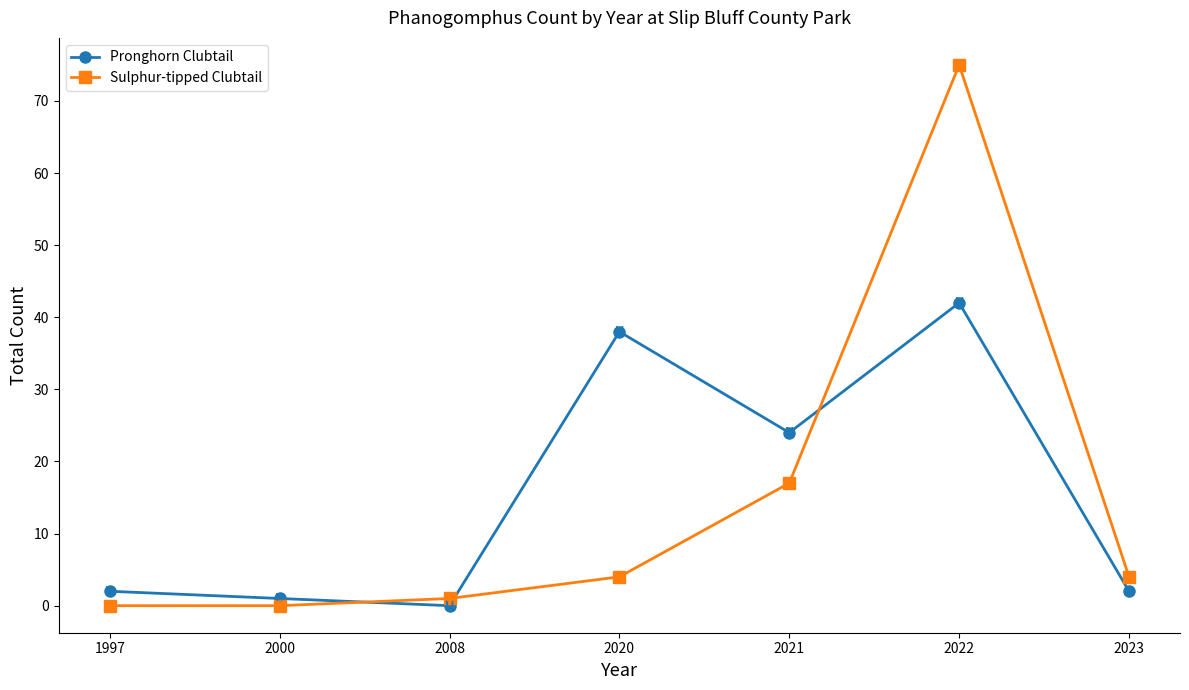

Which series has the widest spread of values?

Sulphur-tipped Clubtail